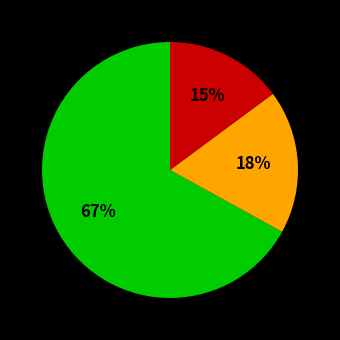

Is there a majority slice in this chart?

Yes